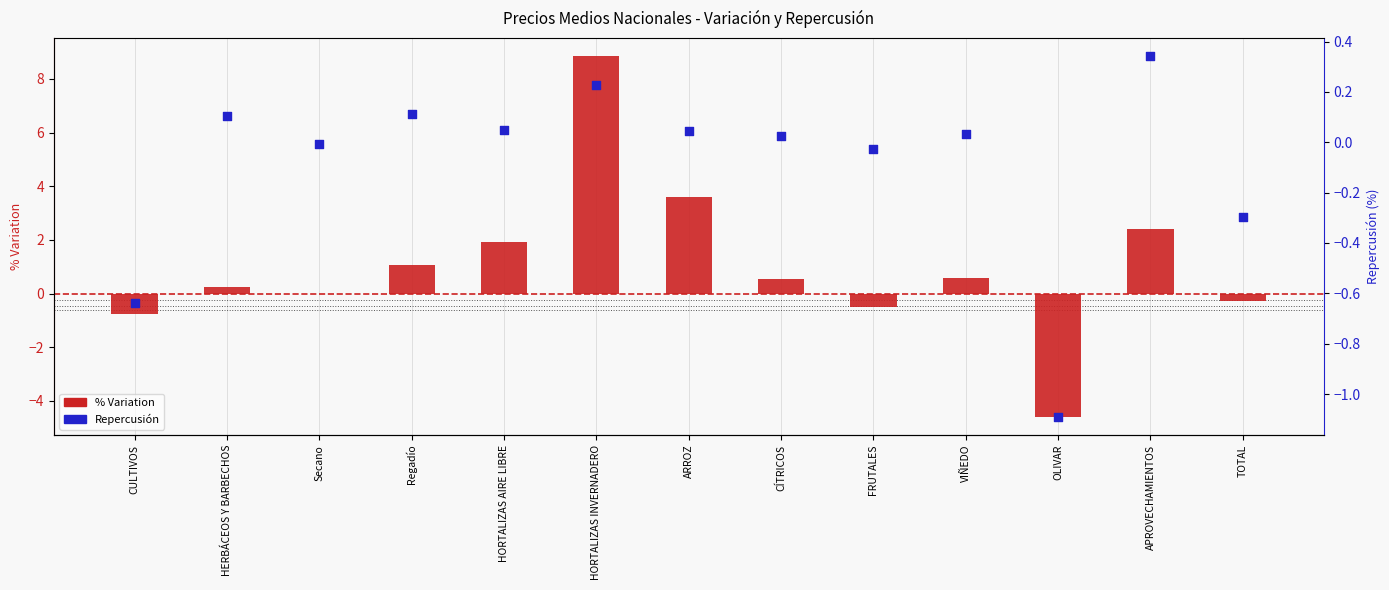

Which series has the largest Y range (max minus min)?

% Variation